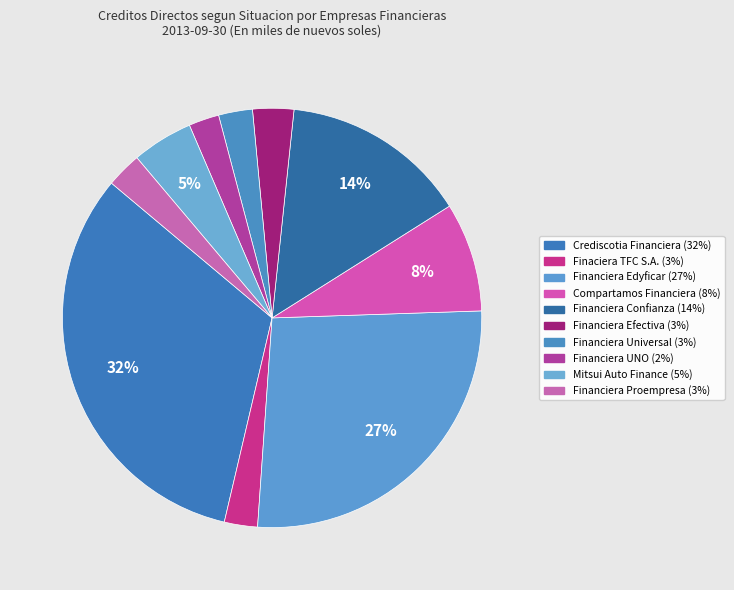

To the nearest percent, what is the combined percentage of Crediscotia Financiera and Mitsui Auto Finance?

37%